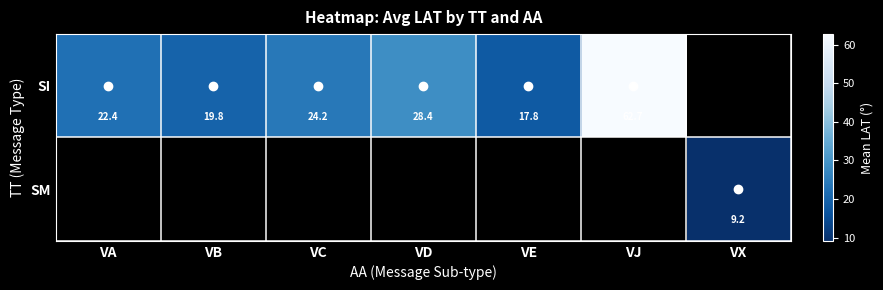

Is the value of SM at VE greater than the value of SI at VJ?

No